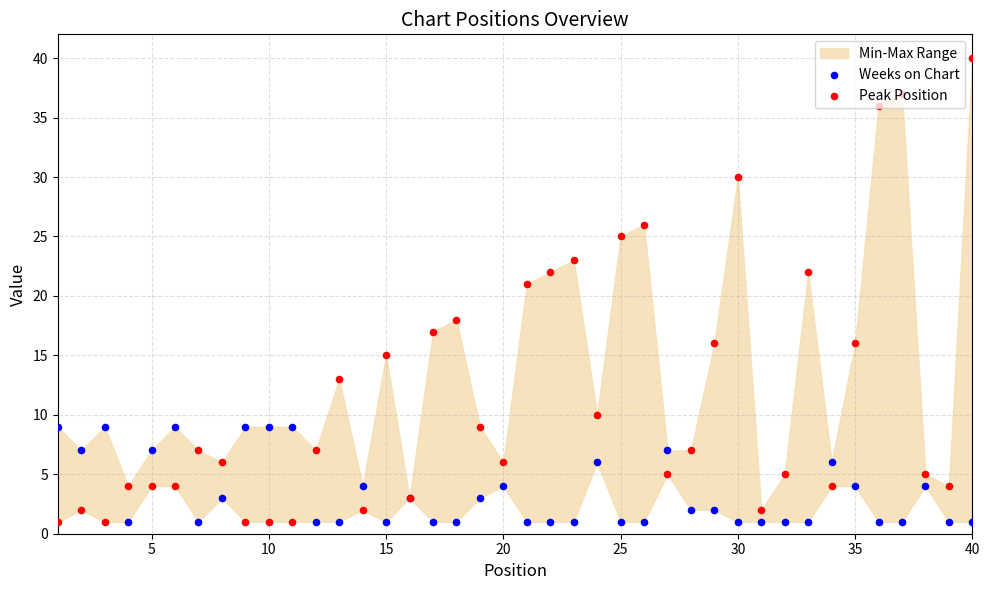

At how many categories does at least one series exceed 37?

1